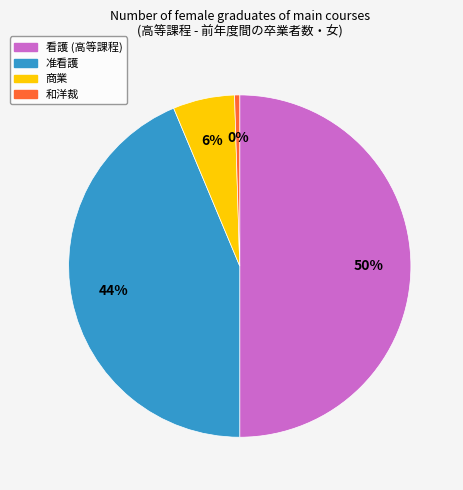

Which category has the smallest portion of the pie?

和洋裁